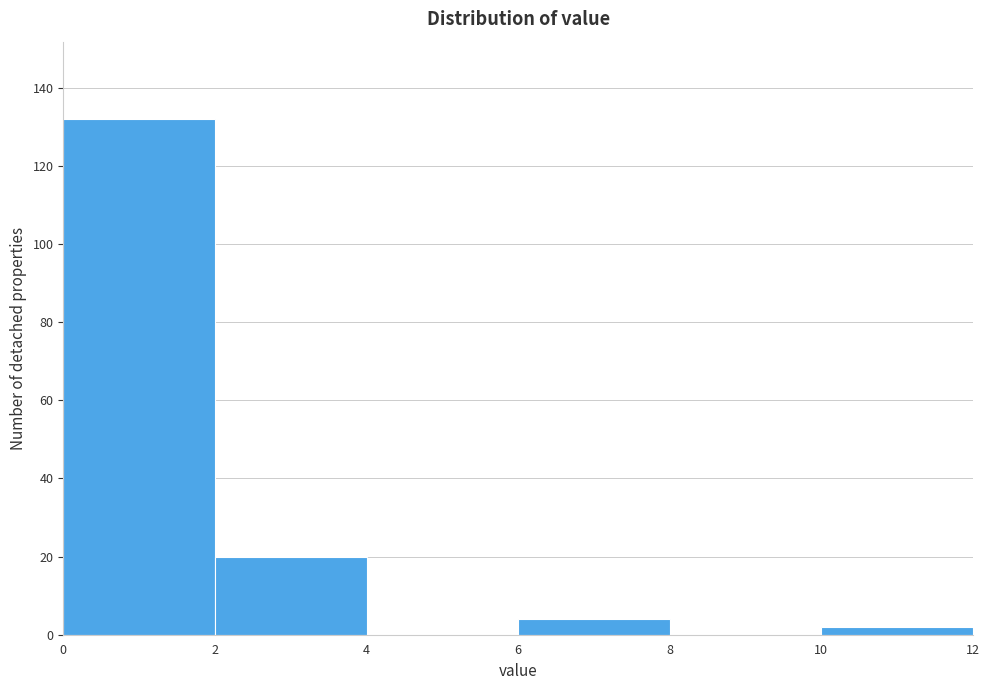

Which range on the x-axis has the tallest bar?

0 to 2